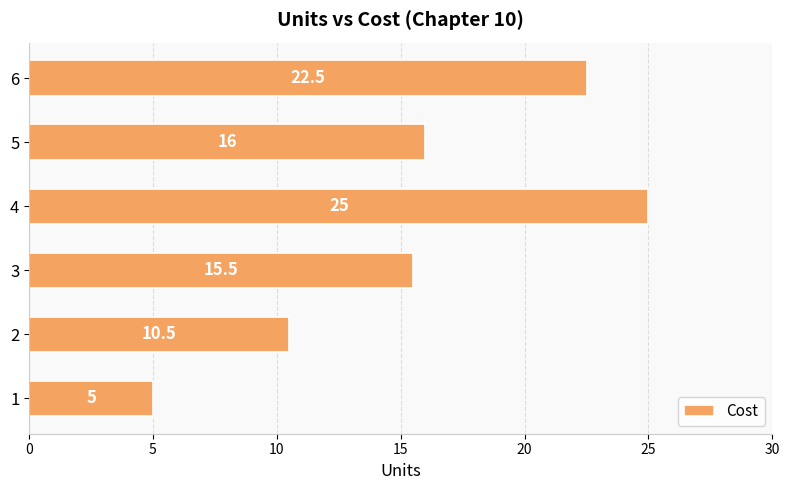

The value at 3 is 15.5. True or false?

True